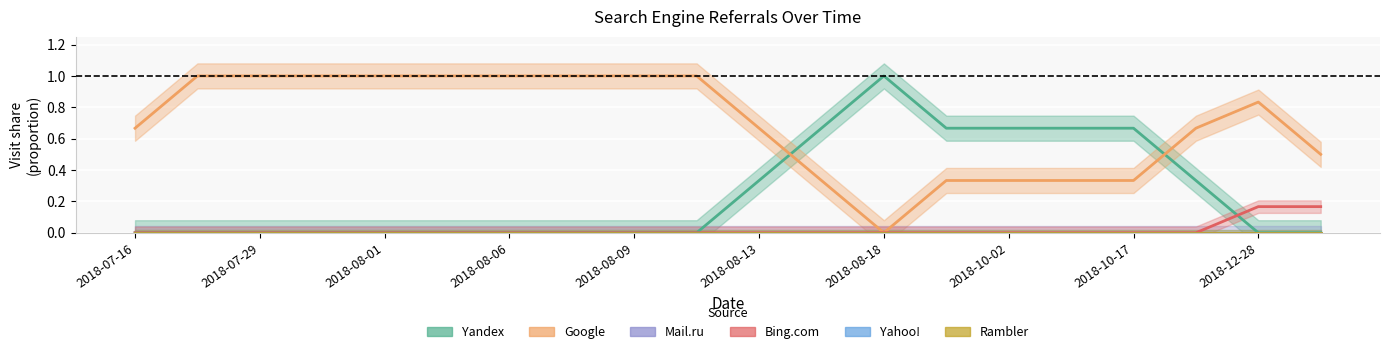

How many categories are shown in the chart?

20